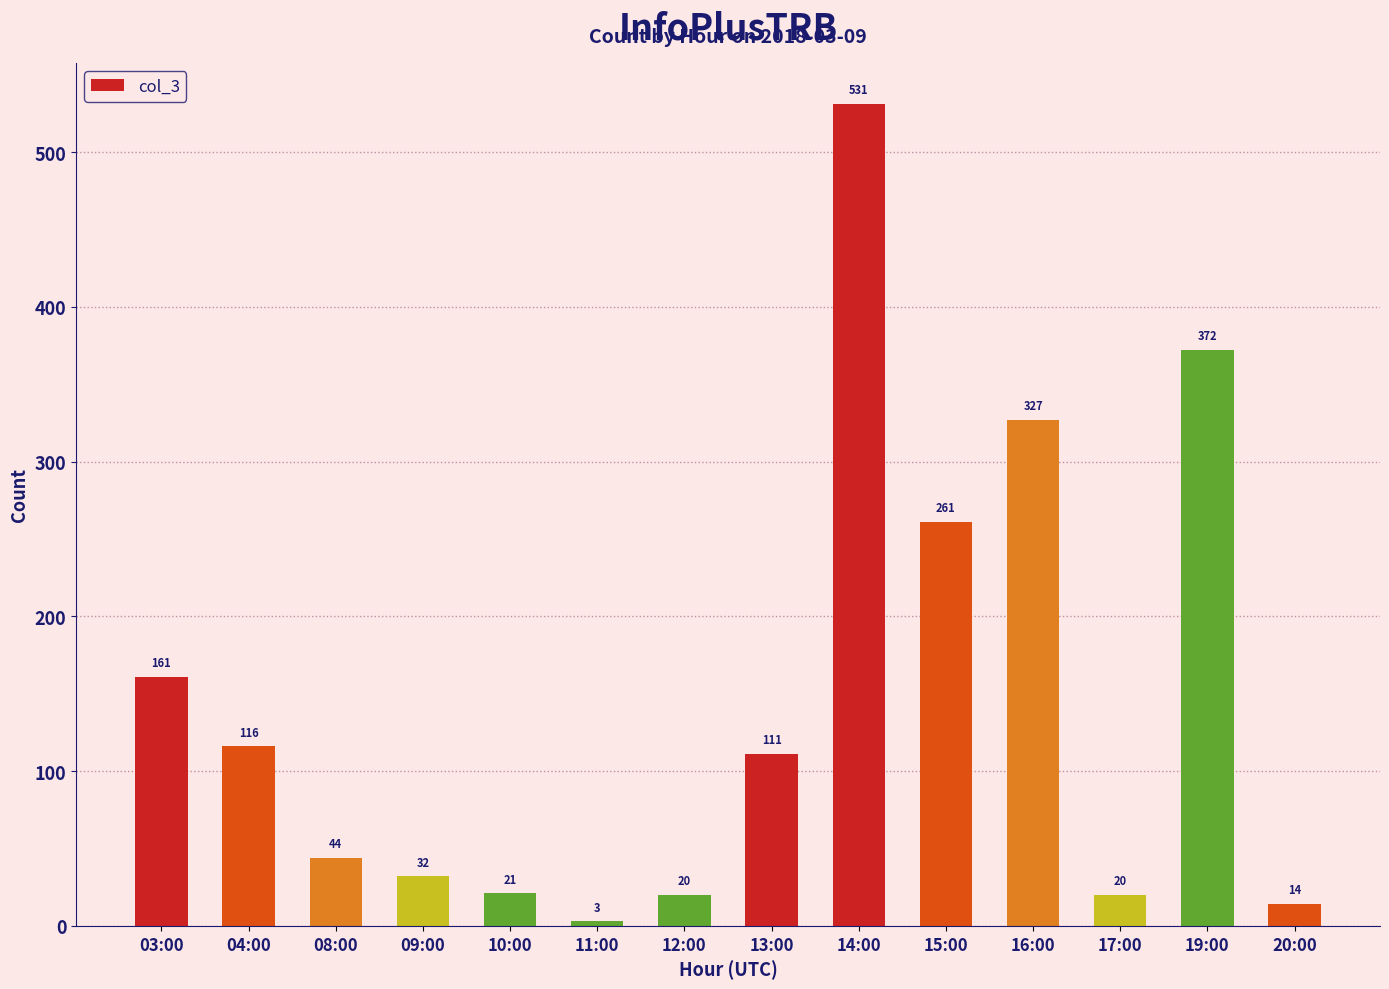

Reading left to right, extract all data points from this chart.

03:00=161	04:00=116	08:00=44	09:00=32	10:00=21	11:00=3	12:00=20	13:00=111	14:00=531	15:00=261	16:00=327	17:00=20	19:00=372	20:00=14